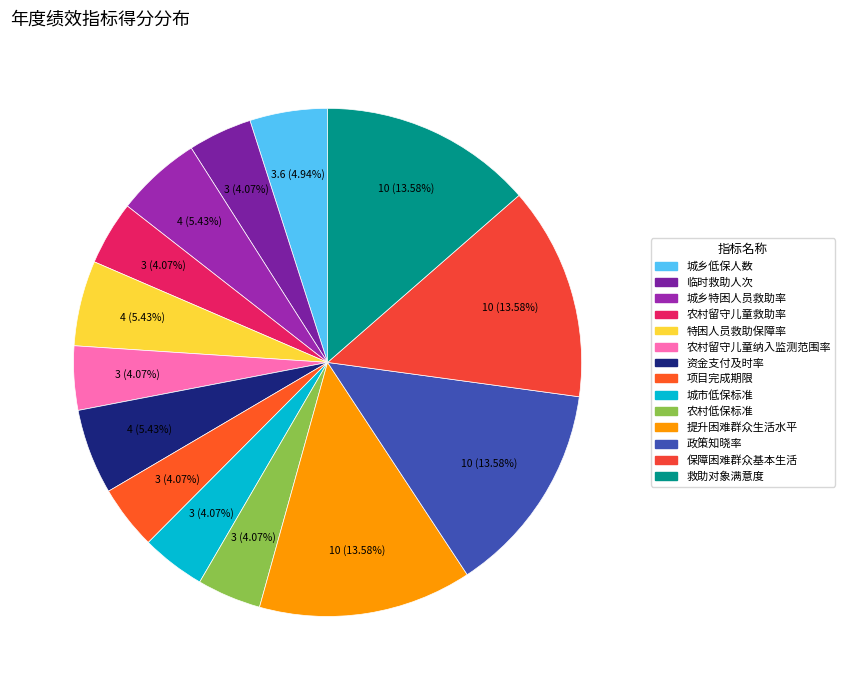

To the nearest percent, what is the difference between the 资金支付及时率 and 保障困难群众基本生活 slice percentages?

8%